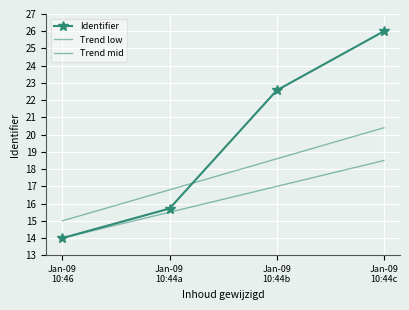

True or false: Identifier has more than 0 points higher than both neighbors.

False